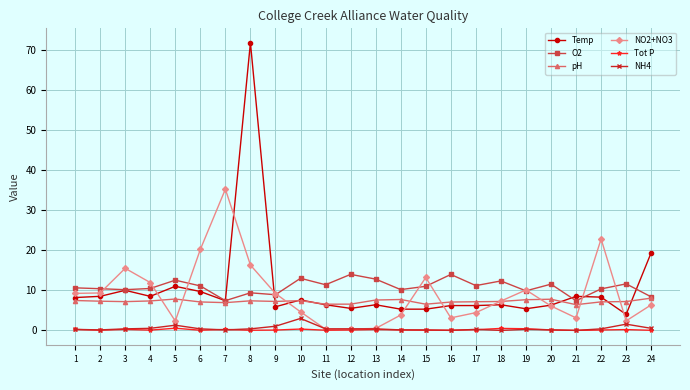

What is the difference between the highest and lowest values at 6?

20.2